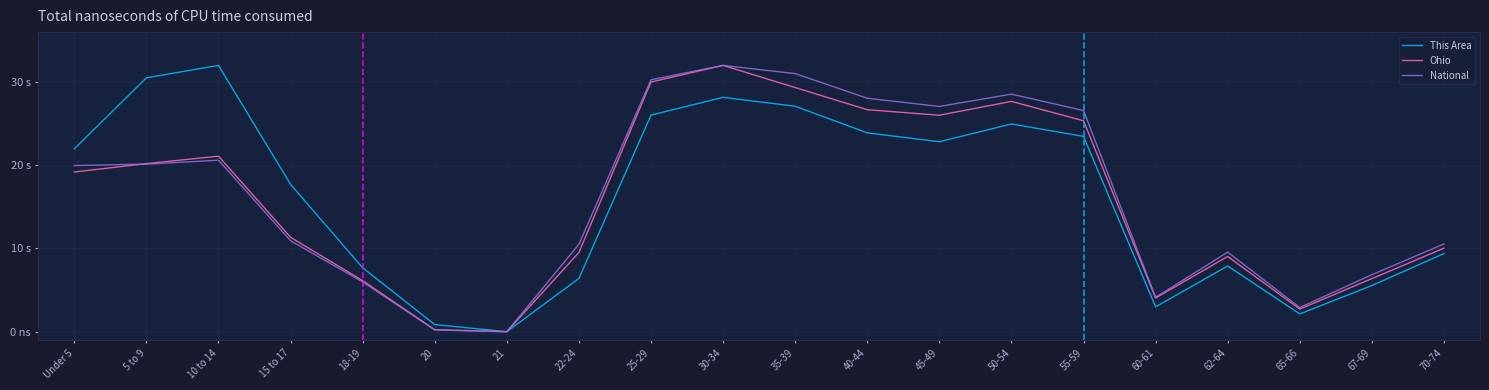

True or false: Ohio and This Area cross at least once.

False